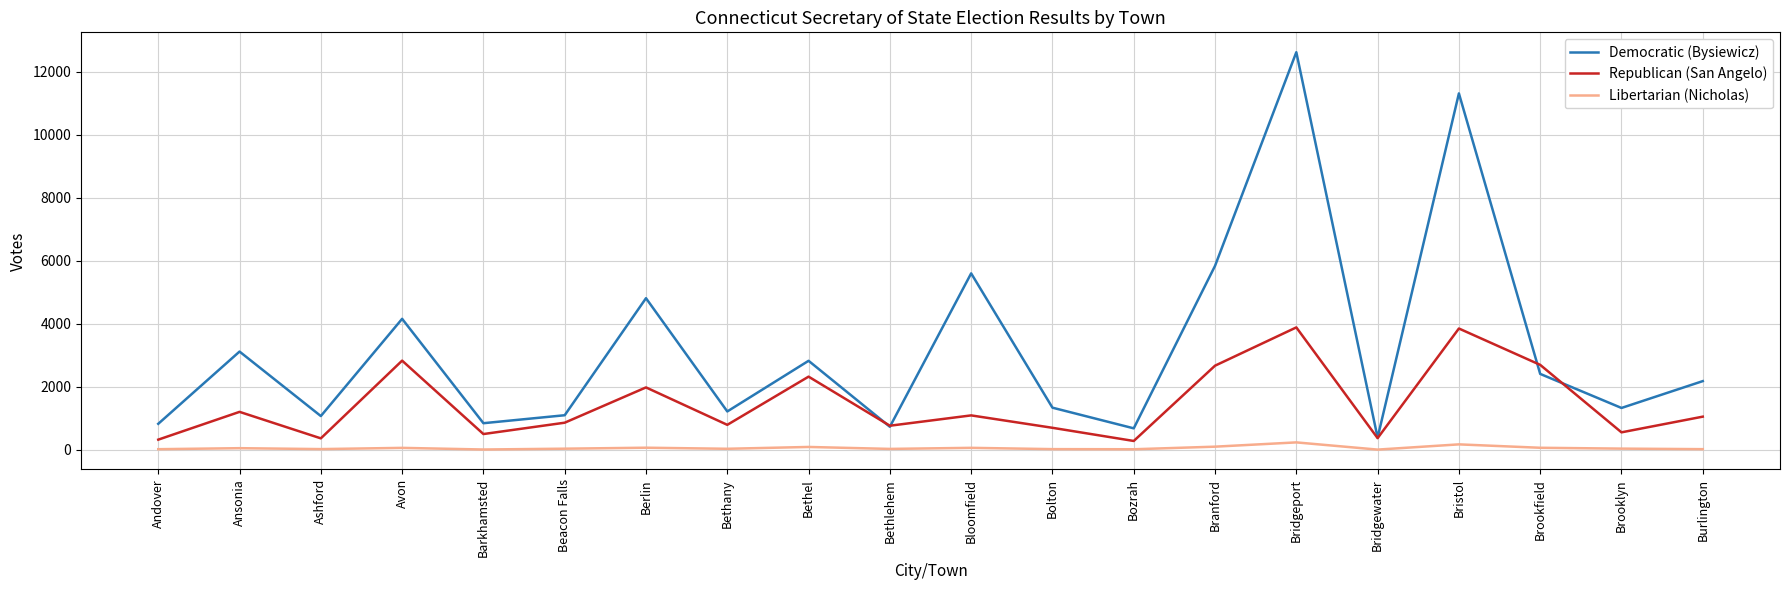

Which category has the highest value across all series?

Bridgeport